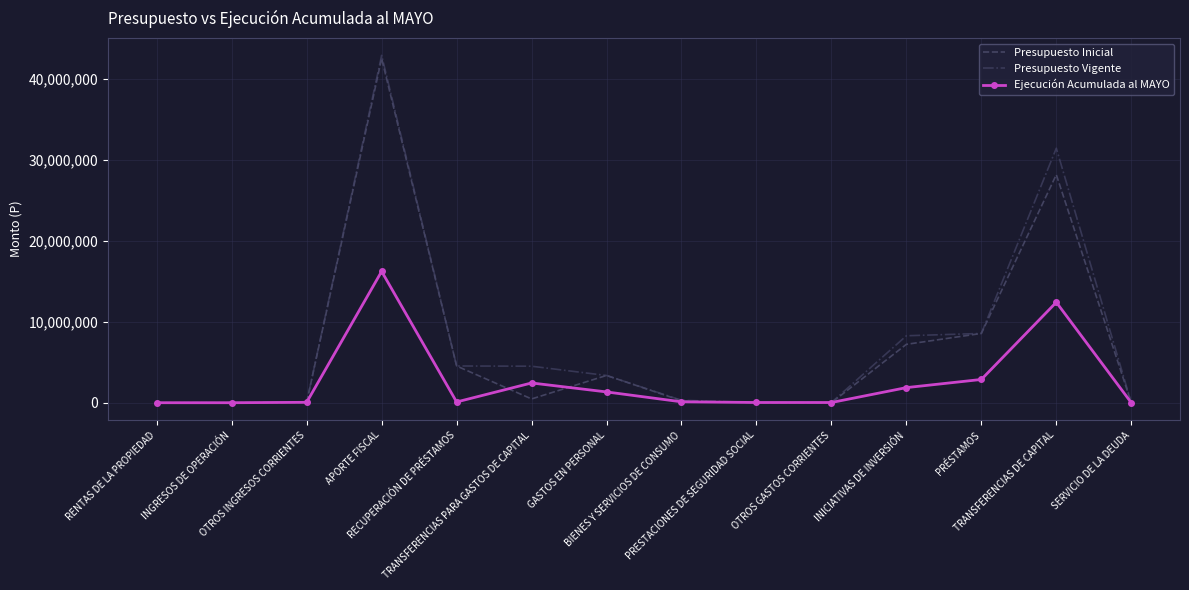

Which series has the largest range (max minus min)?

Presupuesto Vigente